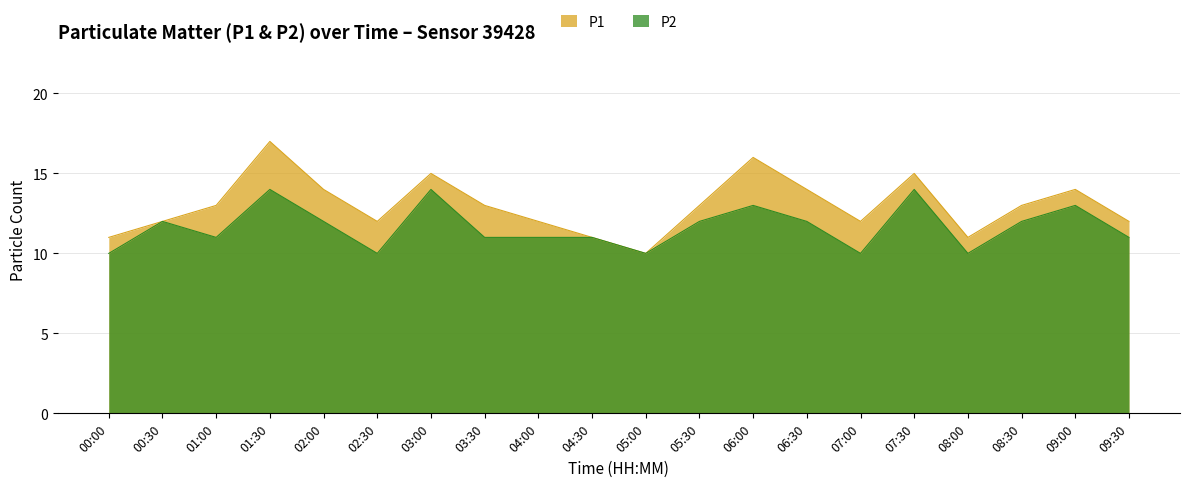

At which label does P1 first exceed 13?

01:30